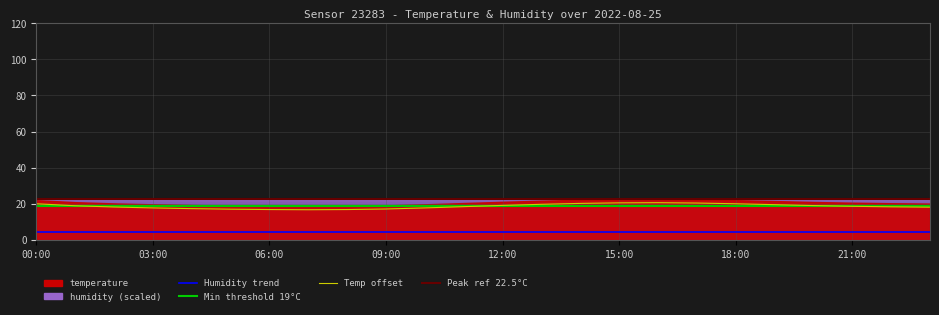

At which label is Peak temp ref (22.5°C) closest to 22?

00:00